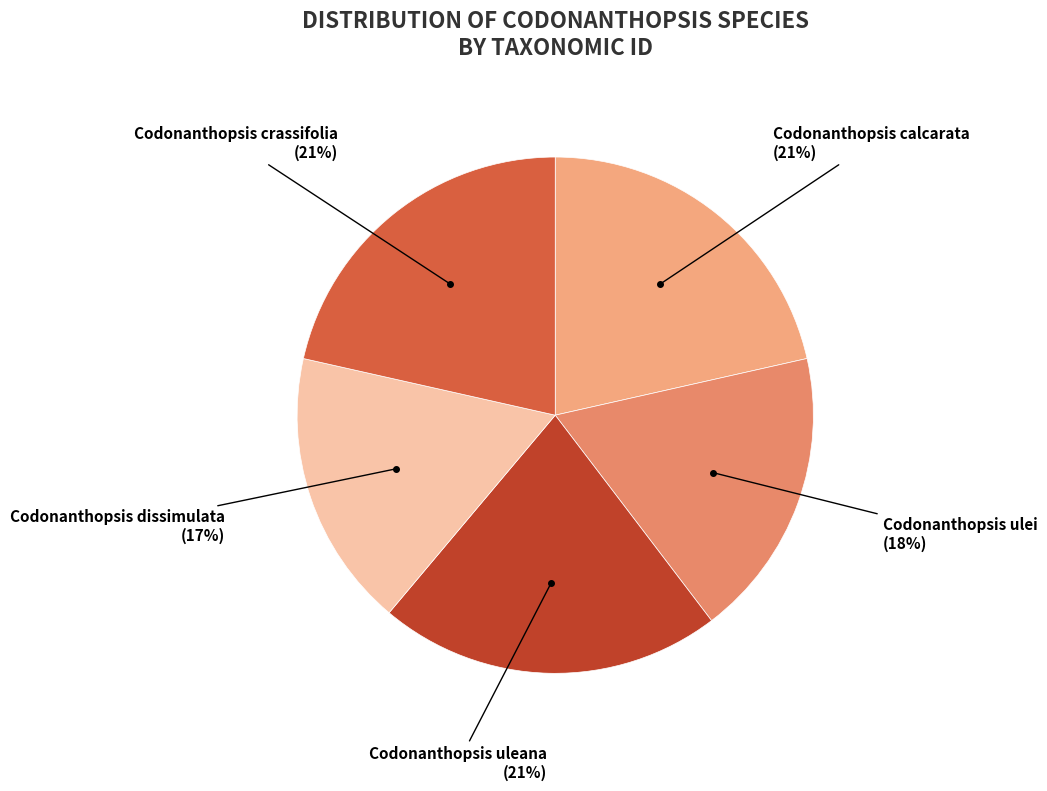

To the nearest percent, what portion does Codonanthopsis crassifolia represent?

21%